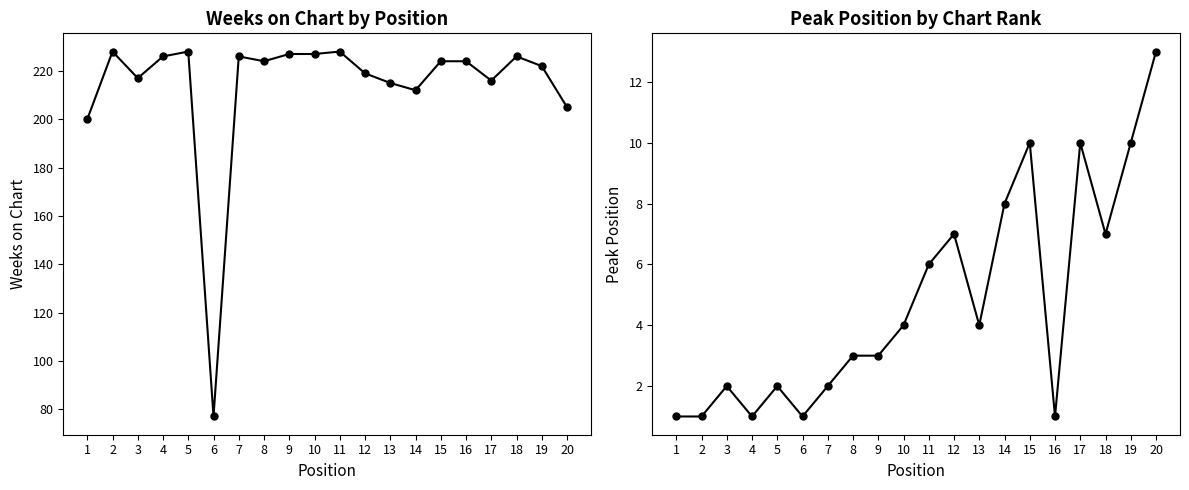

How many values in the Peak Position series are below 4?

10